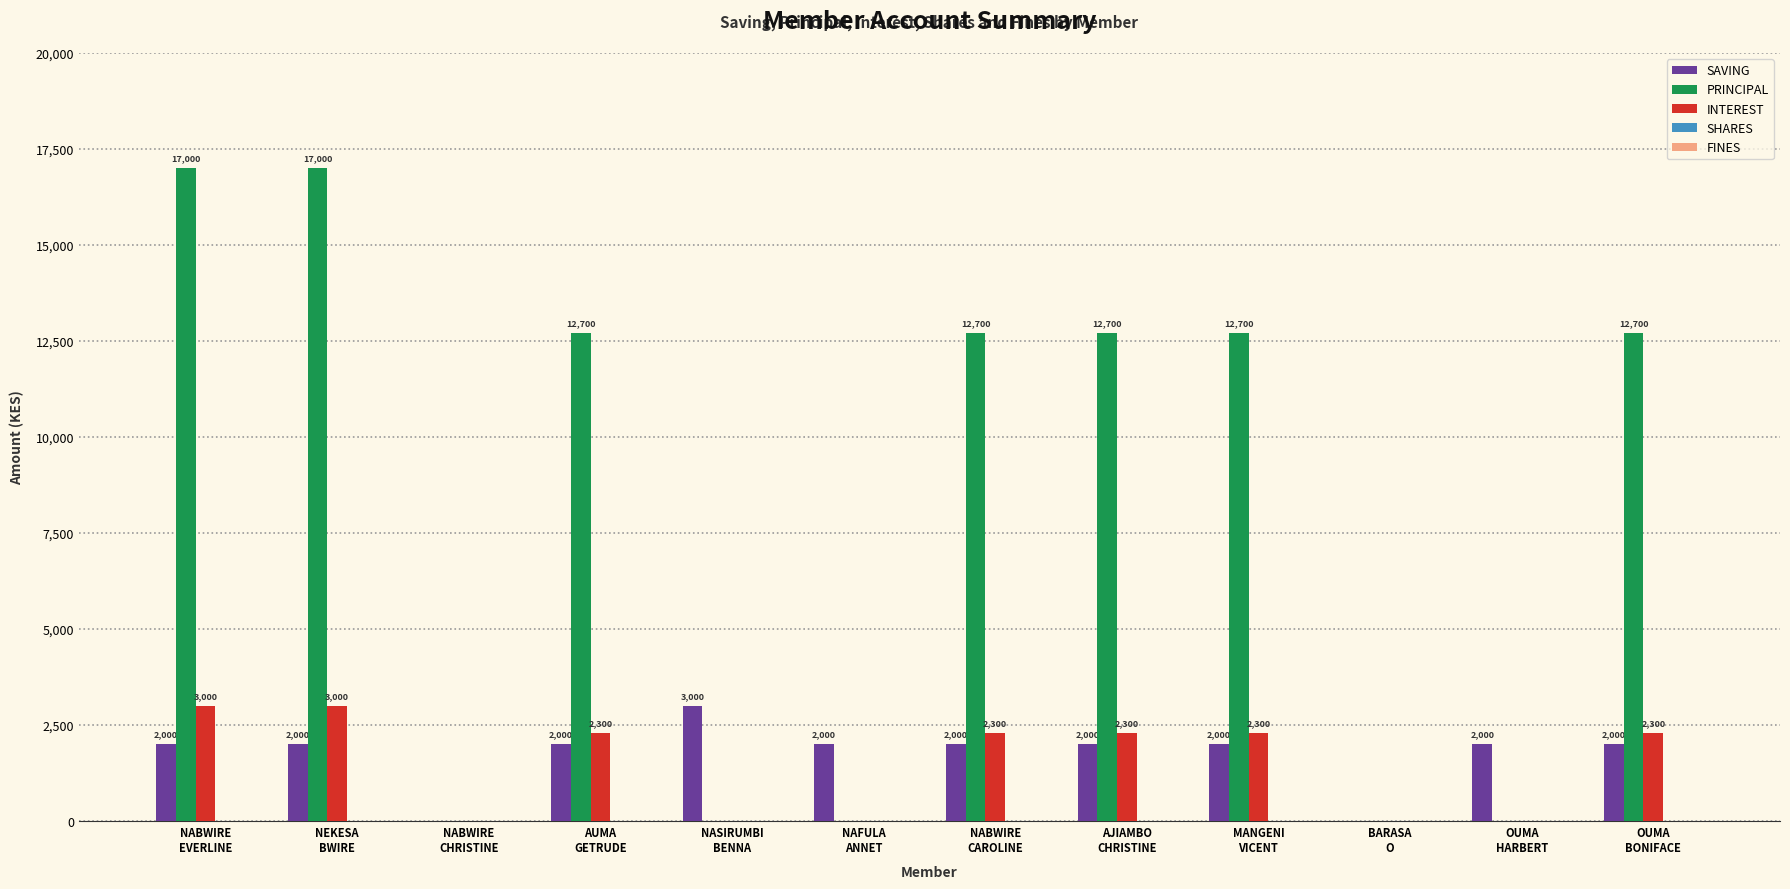

Which series has the largest total across all categories?

PRINCIPAL